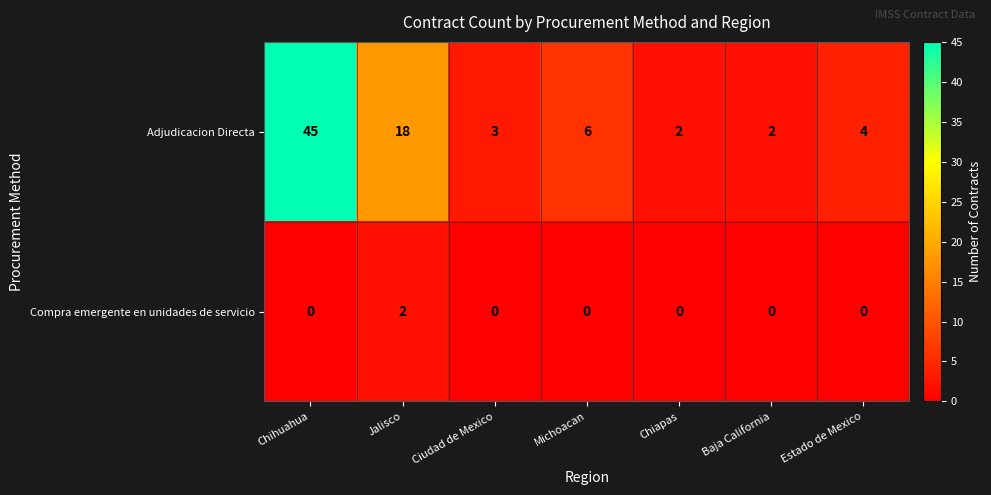

List the series in order of their overall mean, highest first.

Adjudicacion Directa, Compra emergente en unidades de servicio